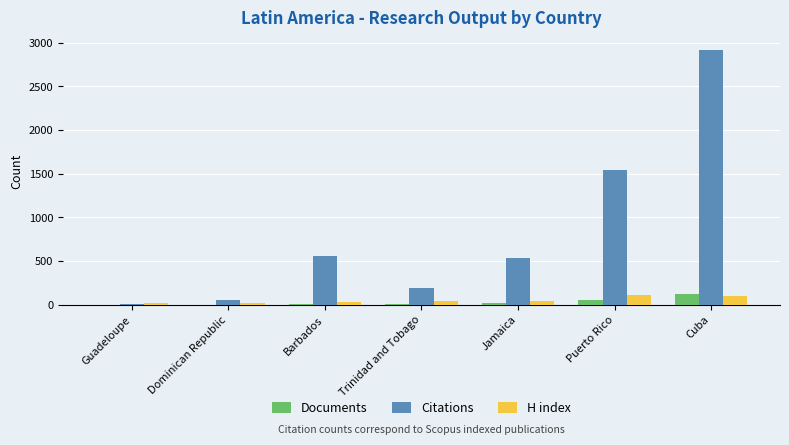

What is the average value of the H index series?

52